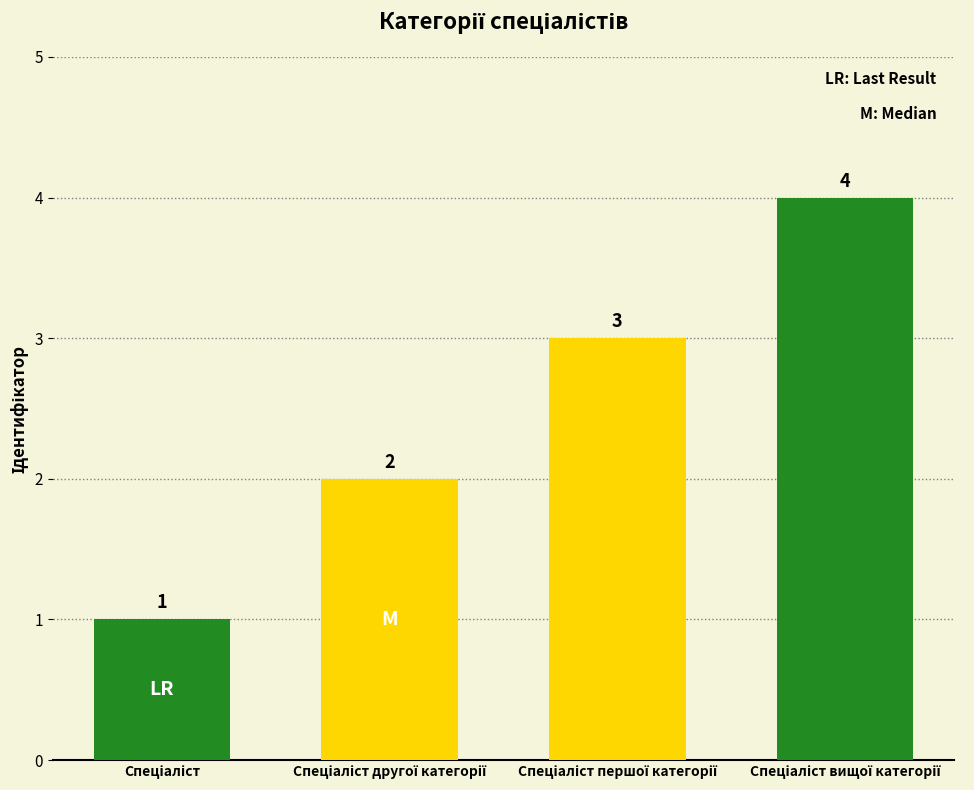

What is the difference between the maximum and minimum values?

3